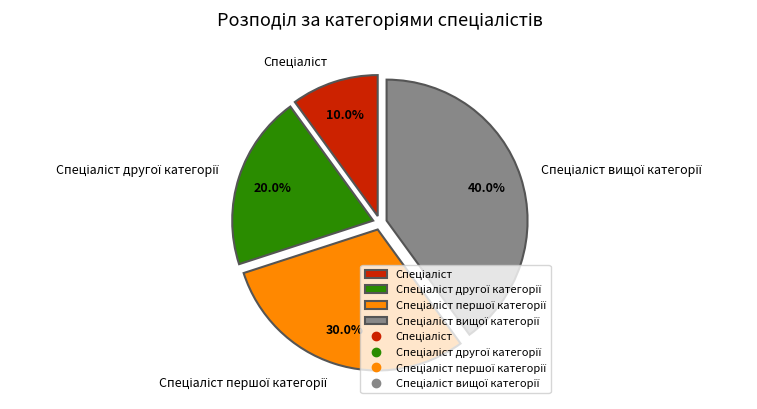

Is there any slice that represents more than half of the pie?

No